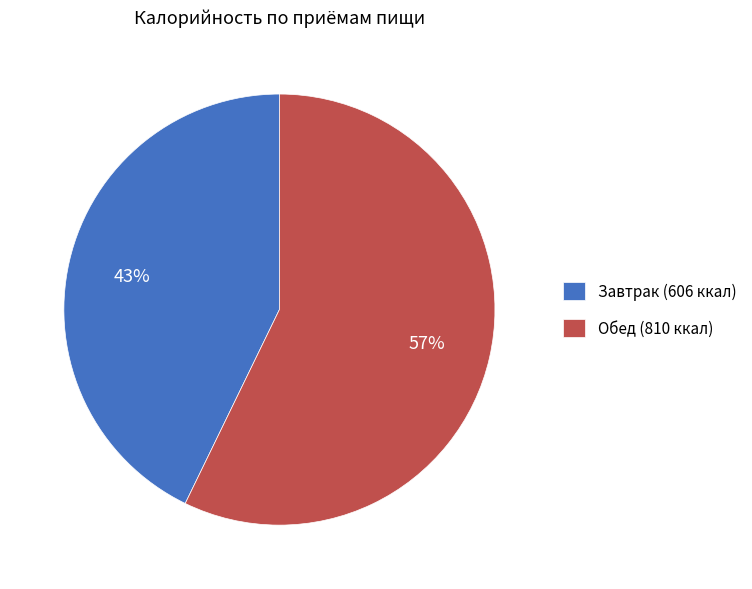

True or false: Обед accounts for 46% of the total.

False